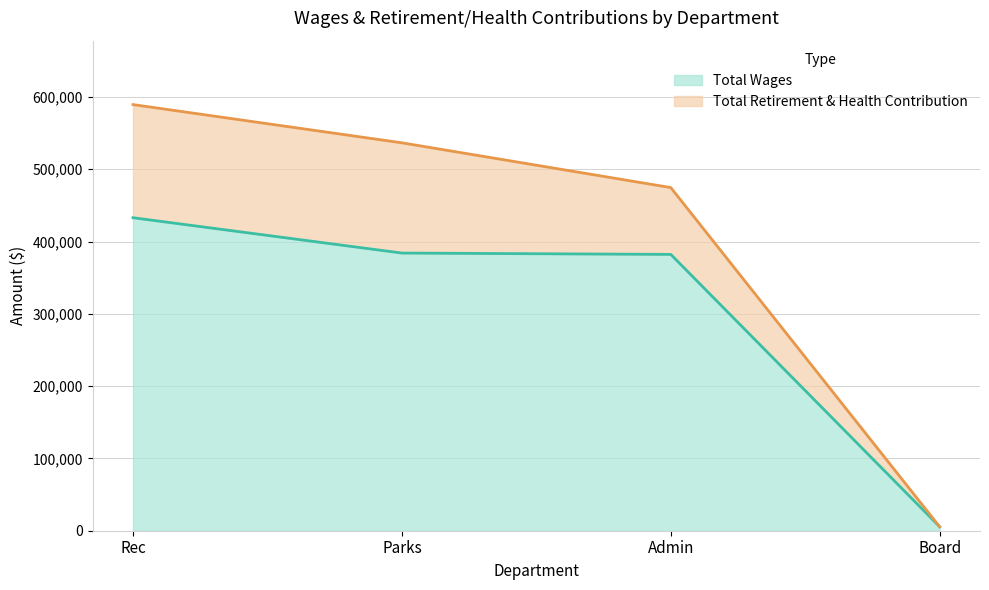

What is the value of the 4th point from the left?

5500